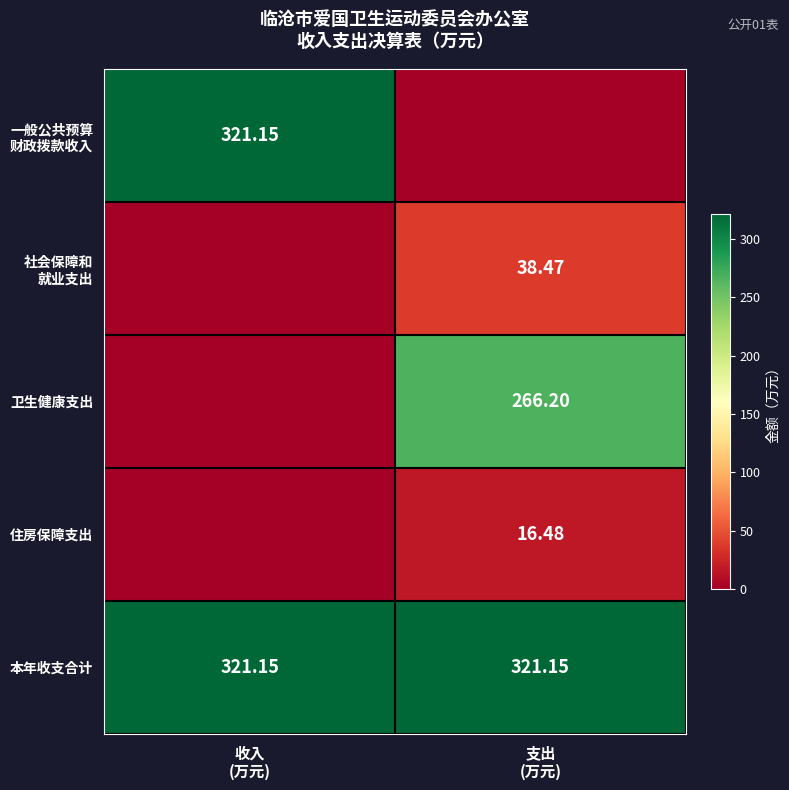

What is the sum of the 一般公共预算 财政拨款收入 values at 支出 (万元) and 收入 (万元)?

321.1